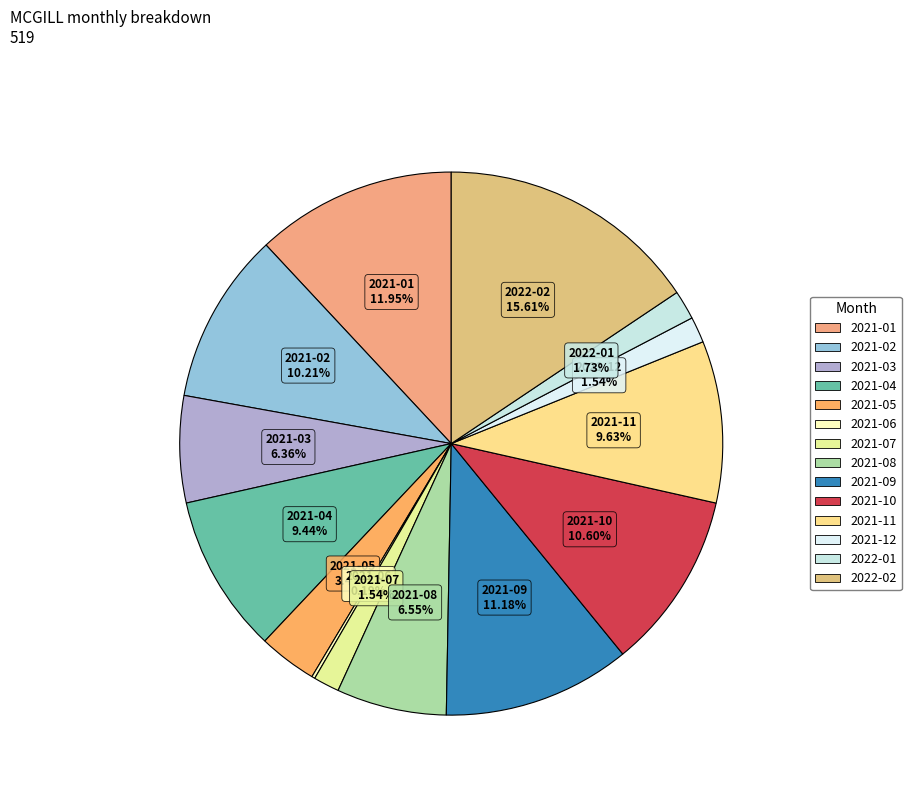

True or false: 2021-09 accounts for 18% of the total.

False